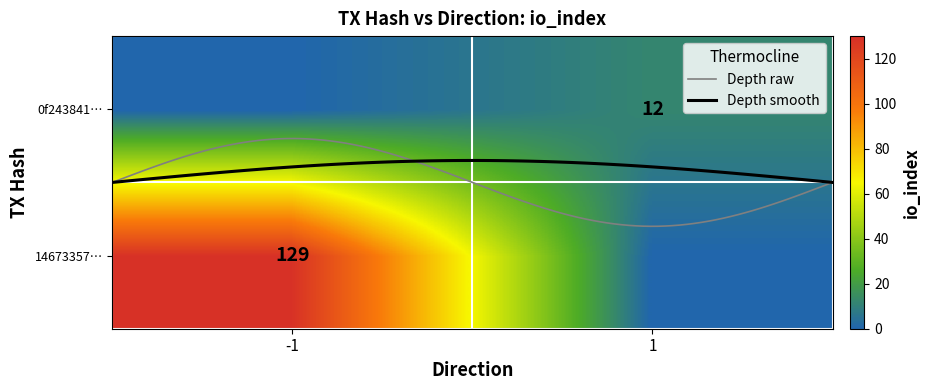

Reading right to left, extract all data points from this chart.

14673357c3b3429af666dc3acc9beacf9985080: 129	-1
0f2438419a487dc85422cb92d4e819a6614b386: 12	1